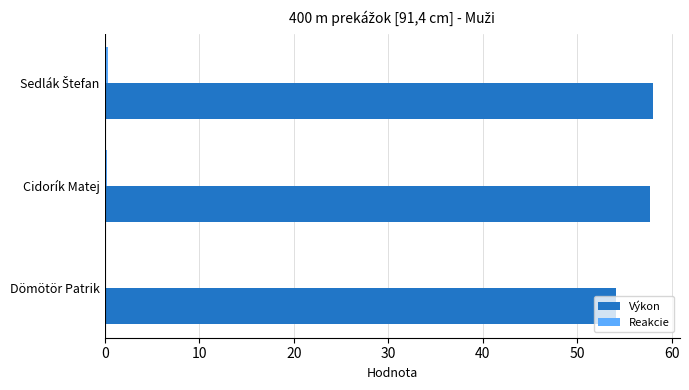

What is the greatest value displayed?

58.0